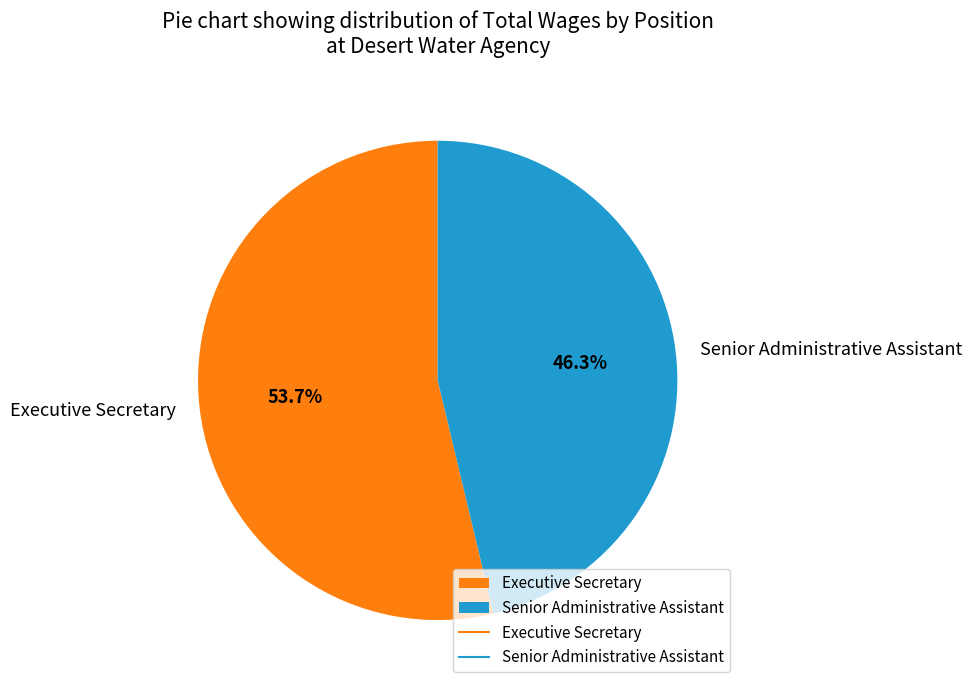

To the nearest percent, what is the difference between the largest and smallest slice percentages?

7%